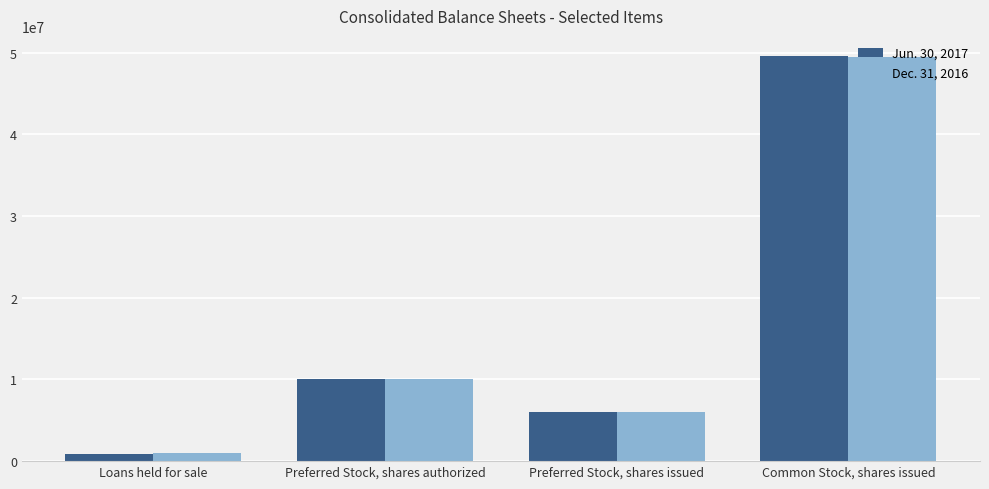

What value does the Dec. 31, 2016 series have at Preferred Stock, shares authorized?

10000000